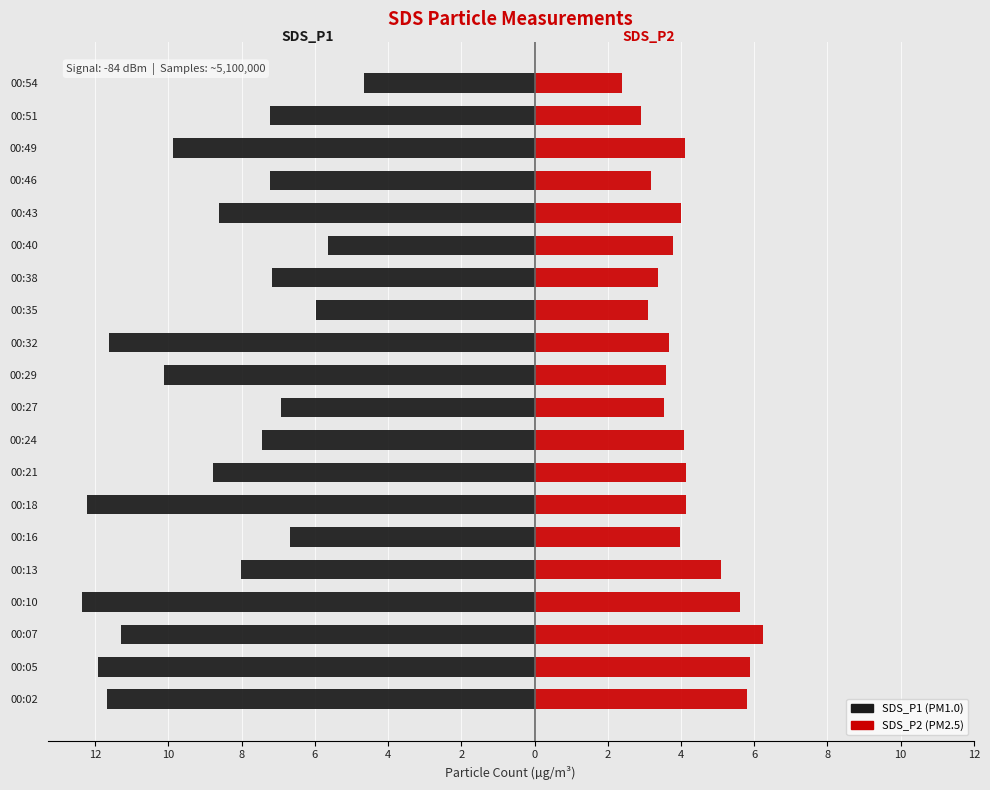

Which series has the widest spread of values?

SDS_P1